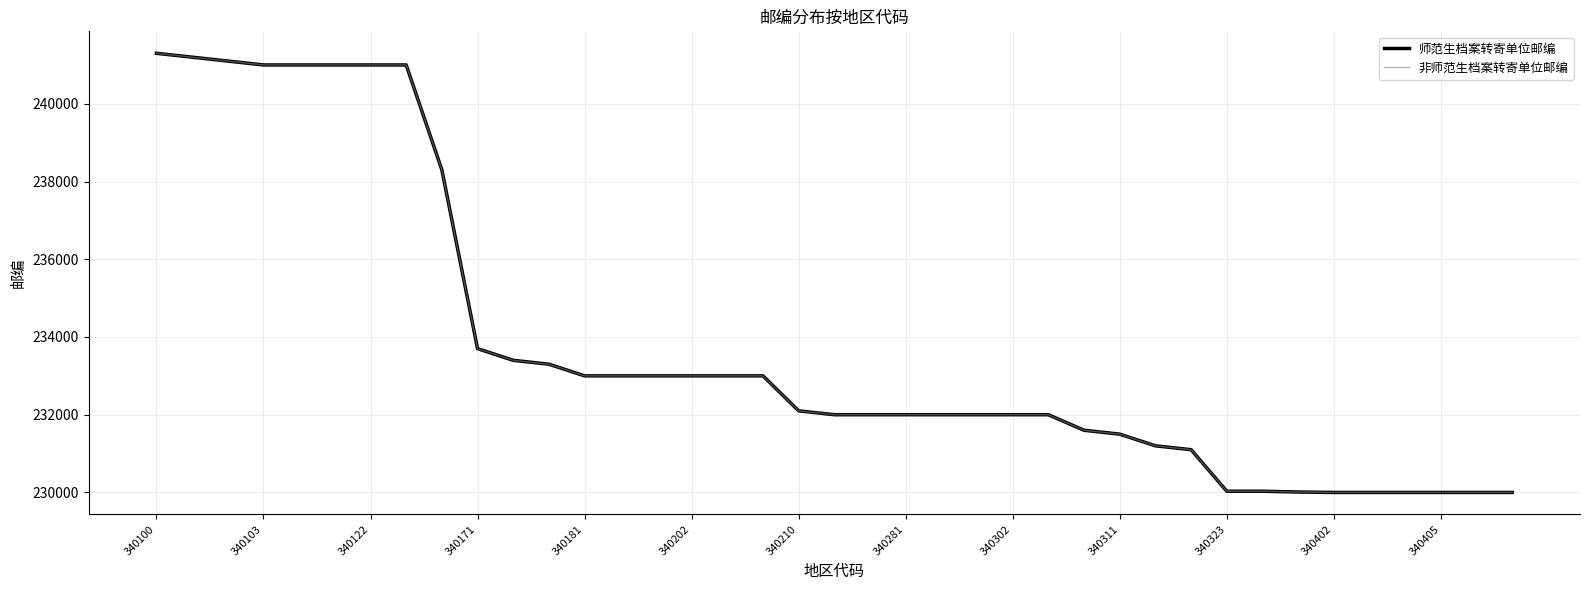

Rank the categories by 师范生档案转寄单位邮编 value from highest to lowest.

340100, 340103, 340122, 340171, 340181, 340202, 340210, 340281, 340302, 340311, 340323, 340402, 340405, 13, 14, 15, 16, 17, 18, 19, 20, 21, 22, 23, 24, 25, 26, 27, 28, 29, 30, 31, 32, 33, 34, 35, 36, 37, 38